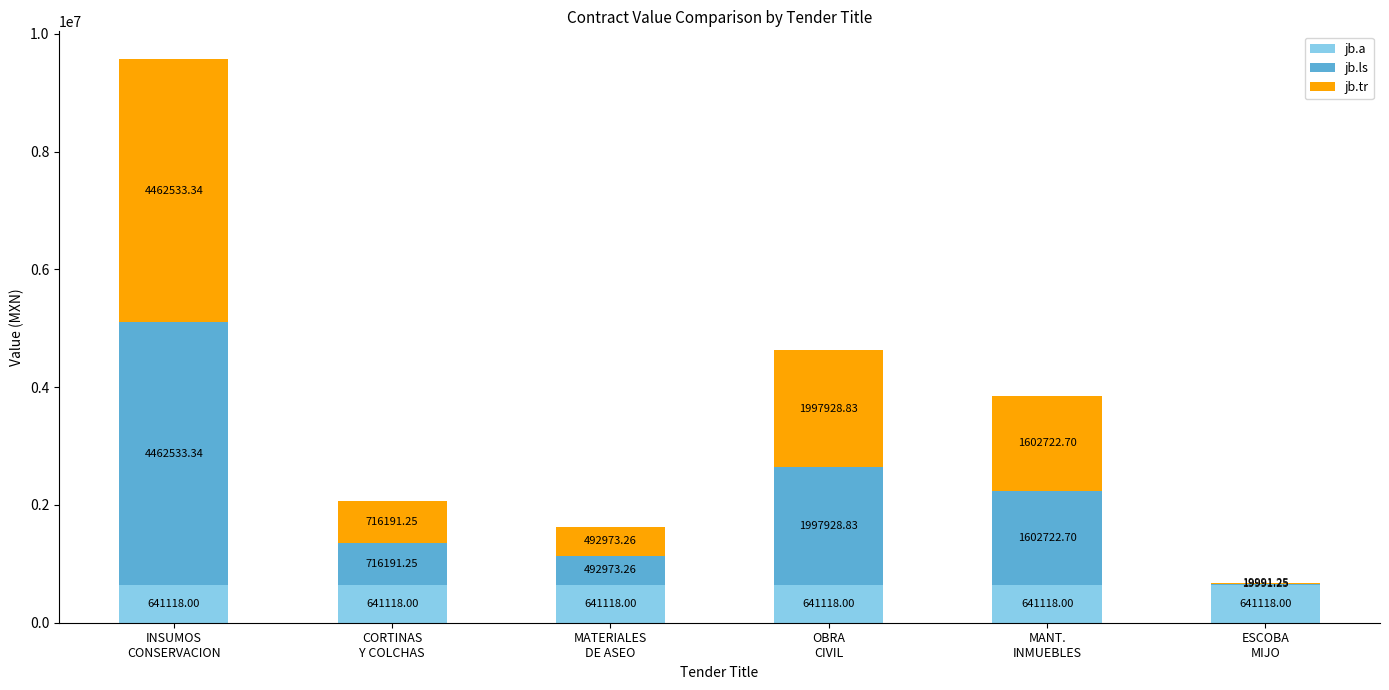

What is the sum of all jb.a values?

3846708.0